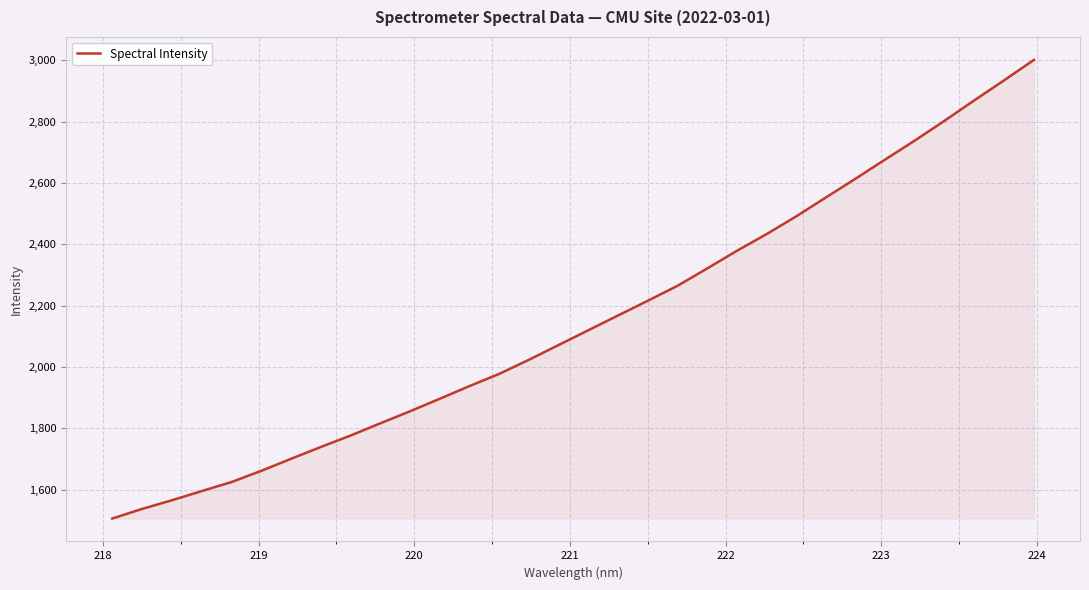

What is the greatest value displayed?

3001.6